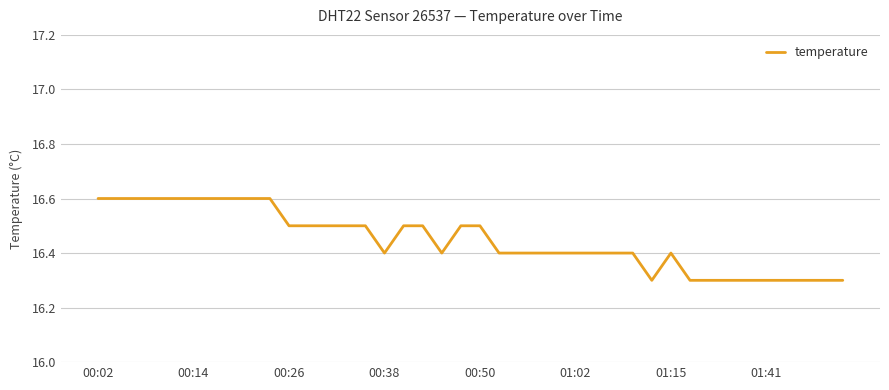

Count the number of categories in the chart.

40